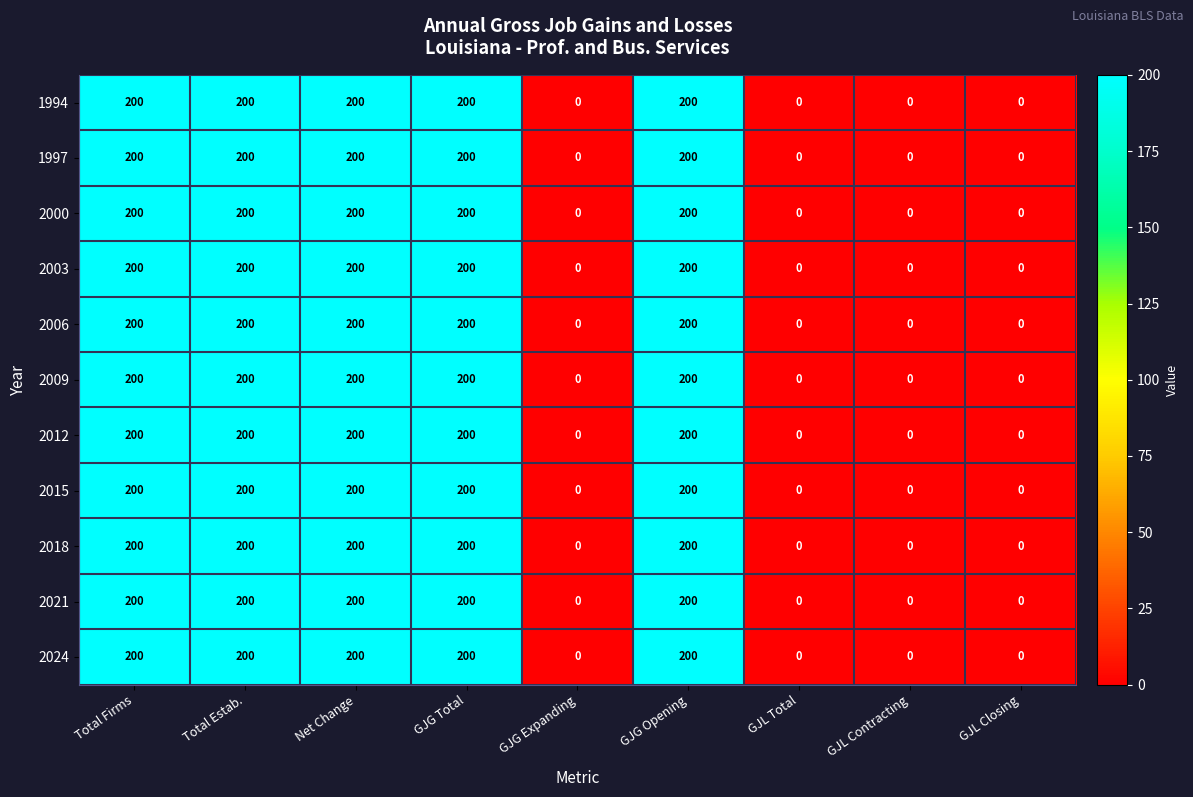

The value of 2018 at GJG Opening is 200. True or false?

True